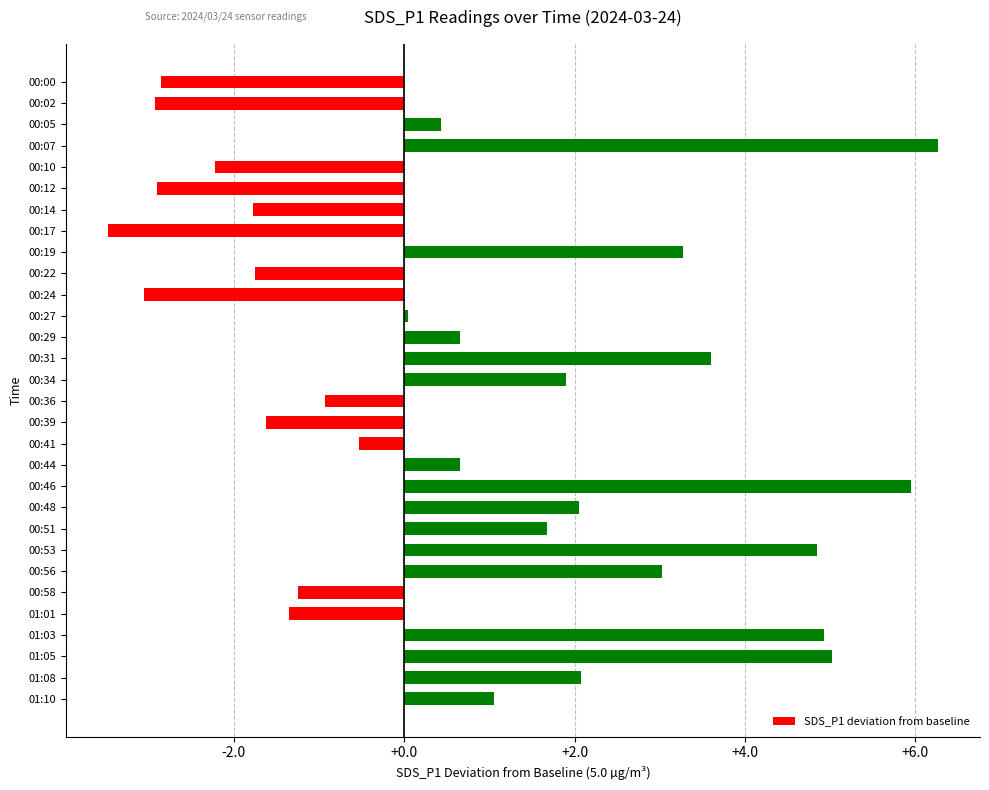

What is the sum of the values at 01:10 and 00:14?

-0.7